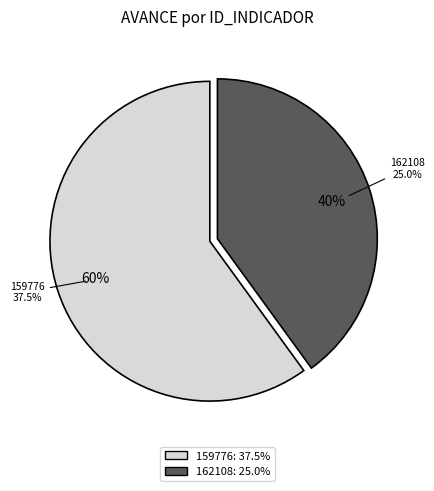

What percentage is the 162108 slice, to the nearest percent?

40%